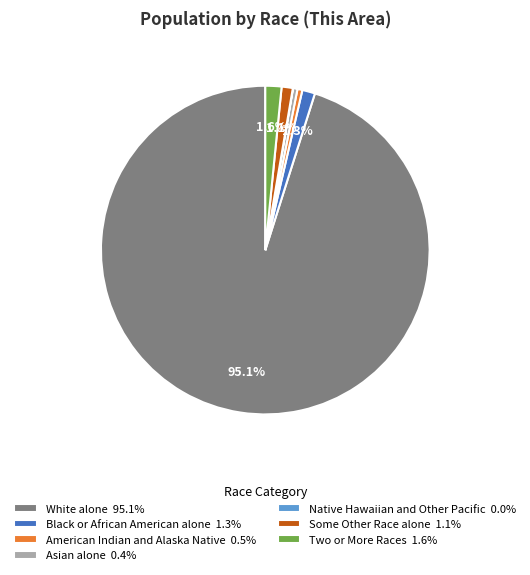

Do Some Other Race alone 1.1% and White alone 95.1% together represent more than half of the pie?

Yes